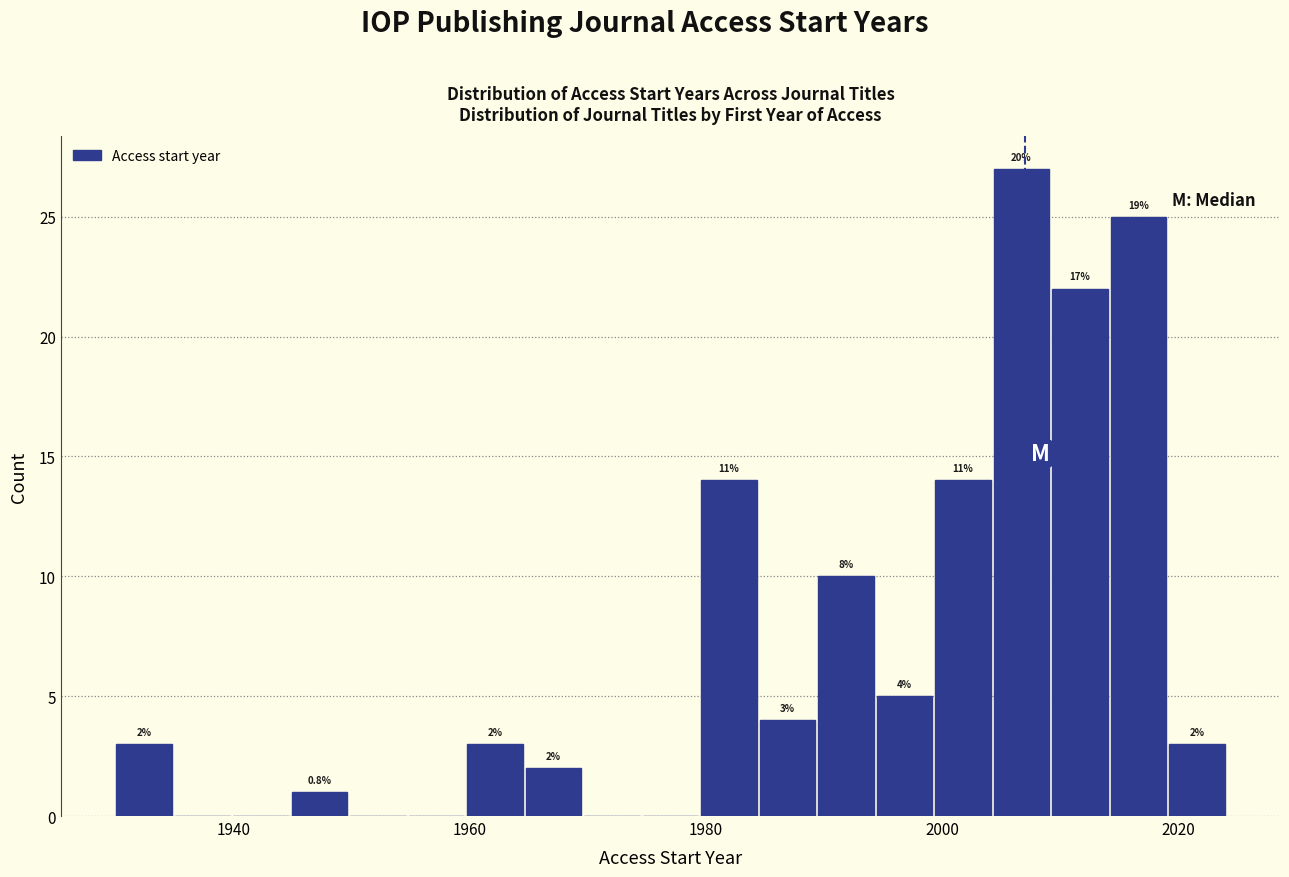

Read against the x-axis, roughly where is the centre of the tallest bar?

2006